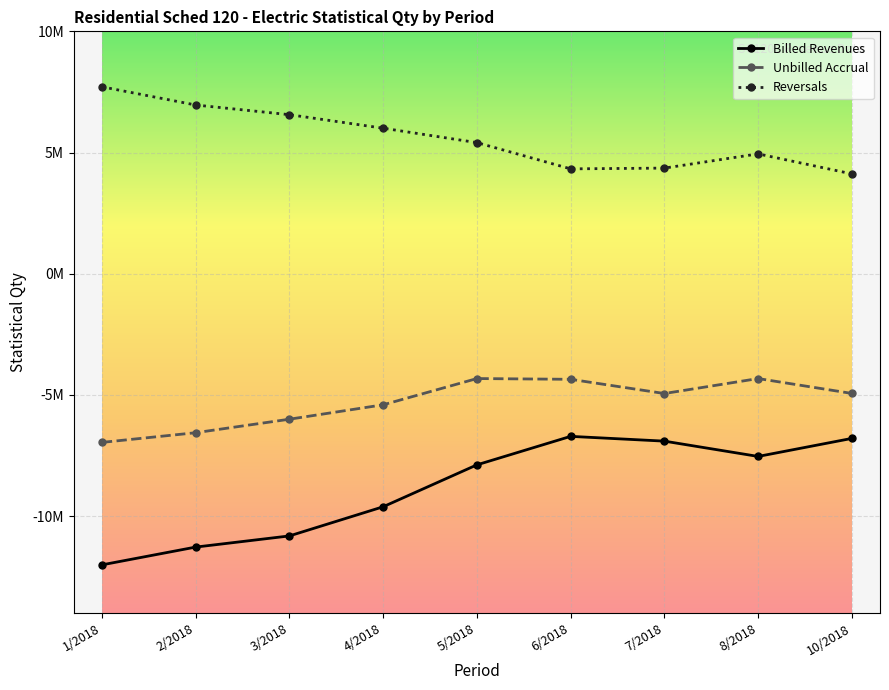

Is this an area chart (filled region under the line)?

No